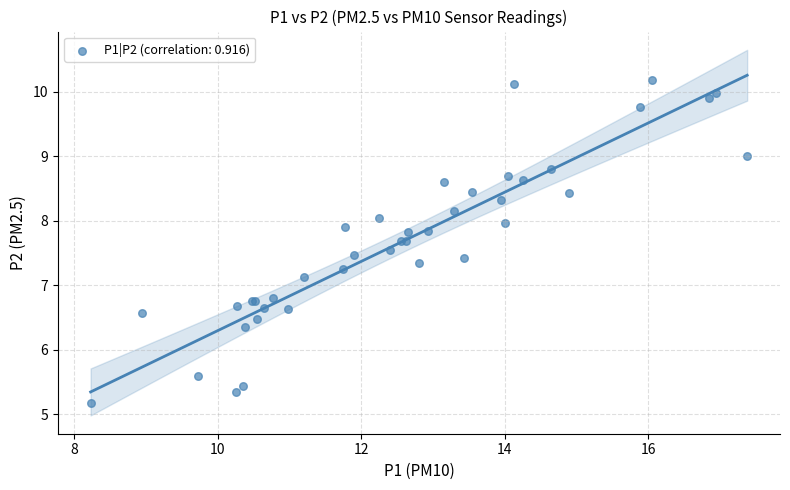

What Y value in the scatter plot is closest to 7?

7.1